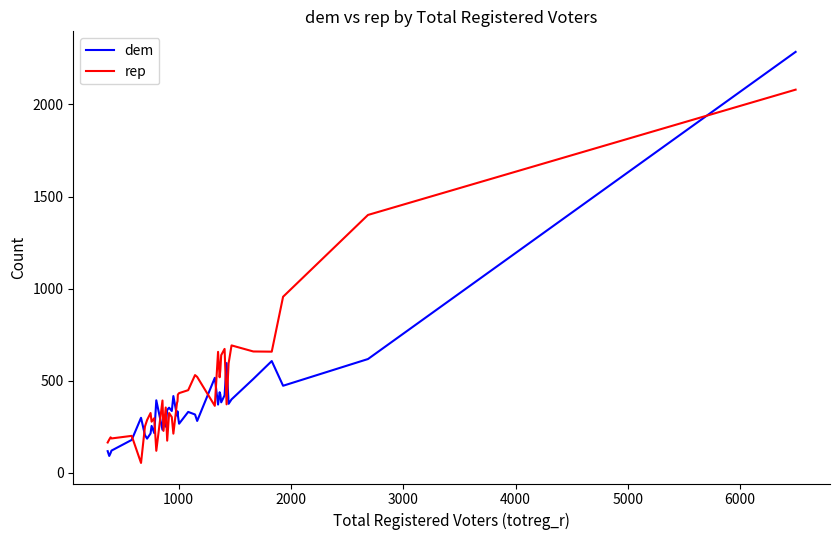

At how many categories does at least one series exceed 474?

16